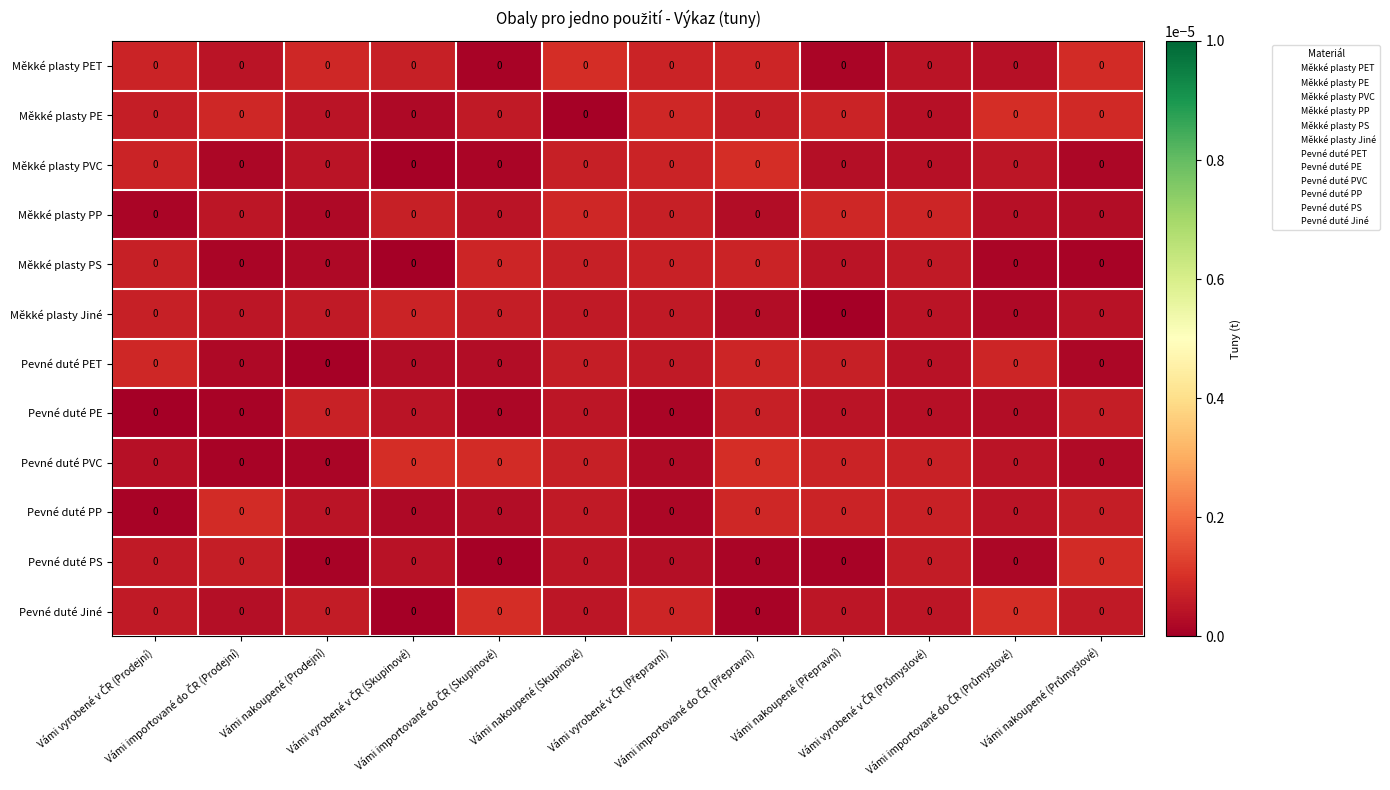

Where is Pevné duté PP nearest to the value 0?

Vámi vyrobené v ČR (Prodejní)